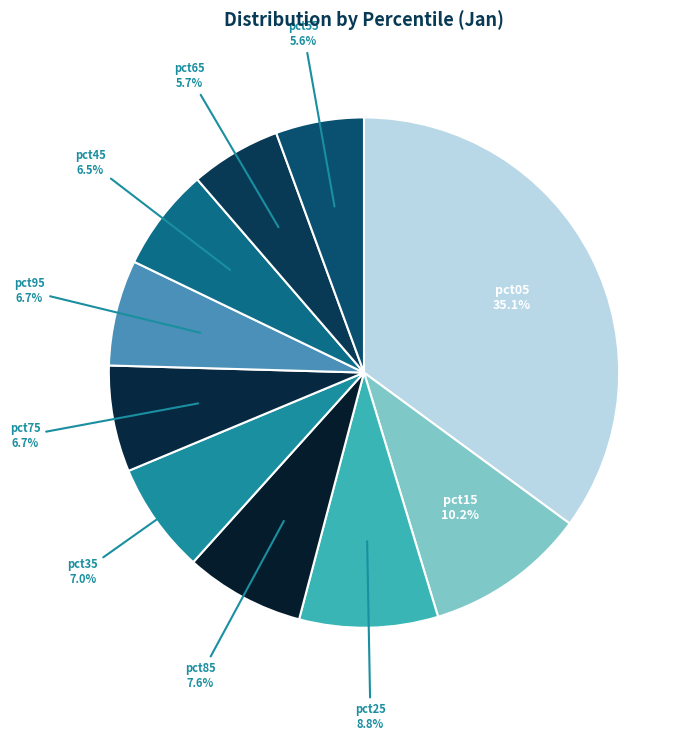

How many segments does this pie chart have?

10